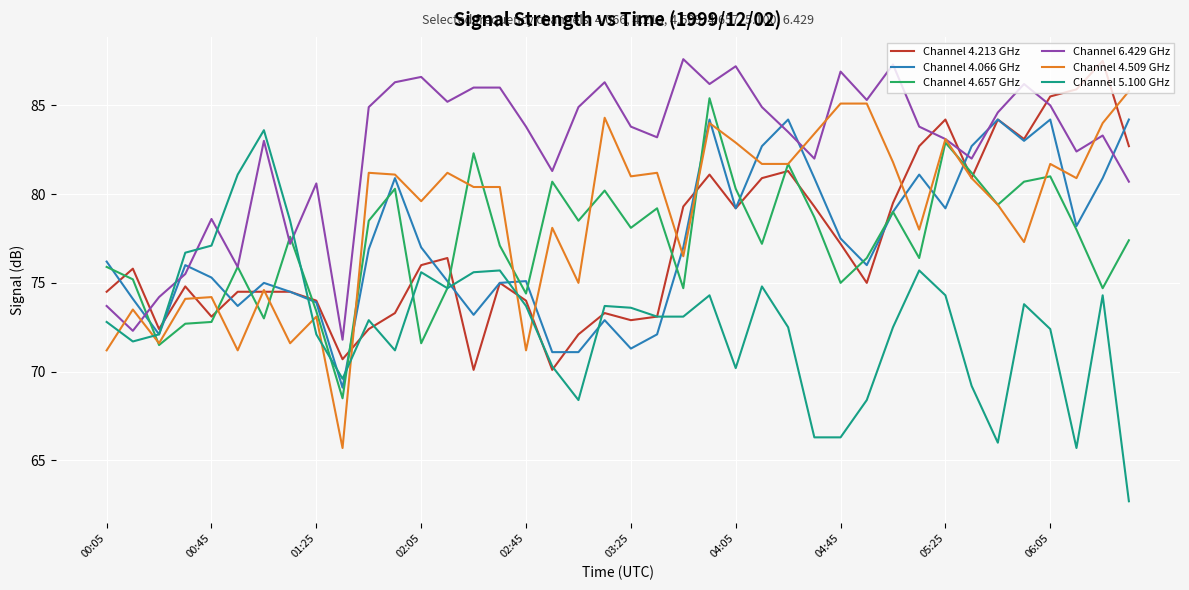

What is the highest value of the Channel 5.100 GHz series?

83.6